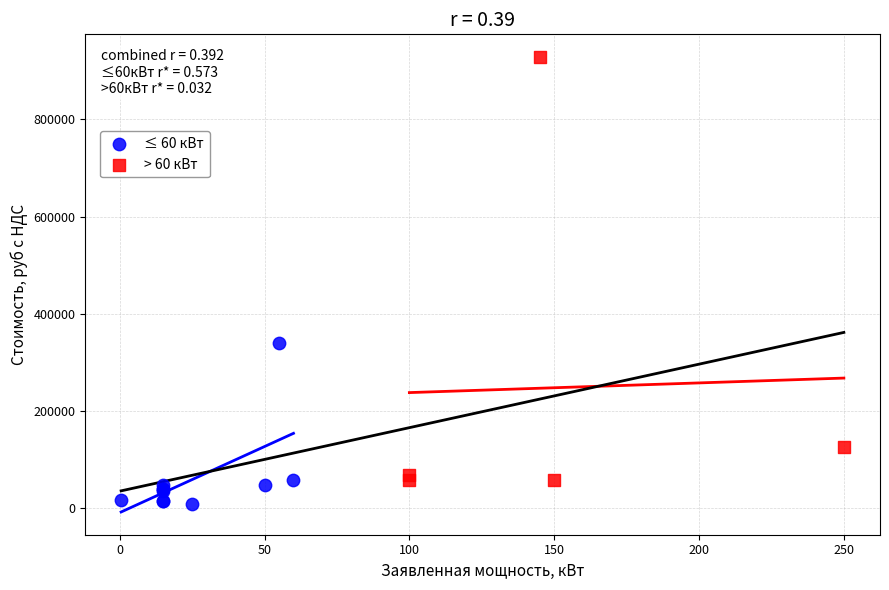

Which series has the widest spread of Y values?

> 60 кВт